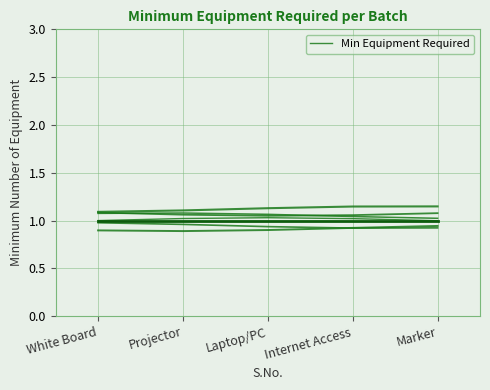

What is the approximate value at Projector?

1.0